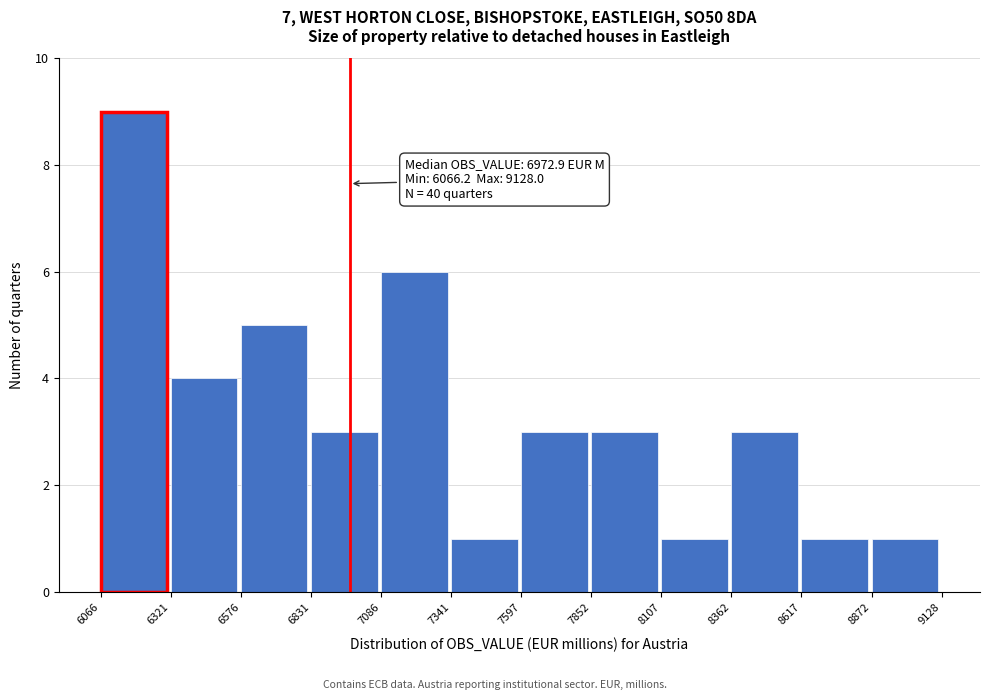

Over which range of the x-axis is the bar tallest?

6066 to 6321